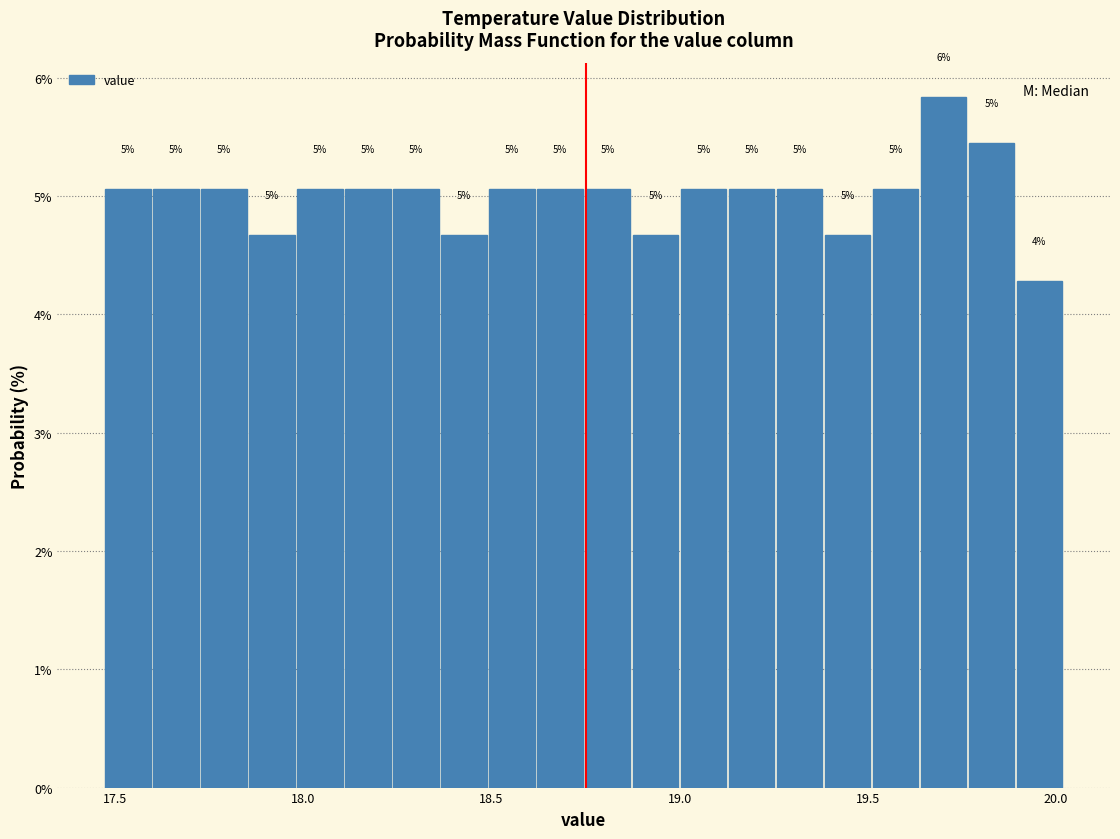

Read against the x-axis, roughly where is the centre of the tallest bar?

19.70